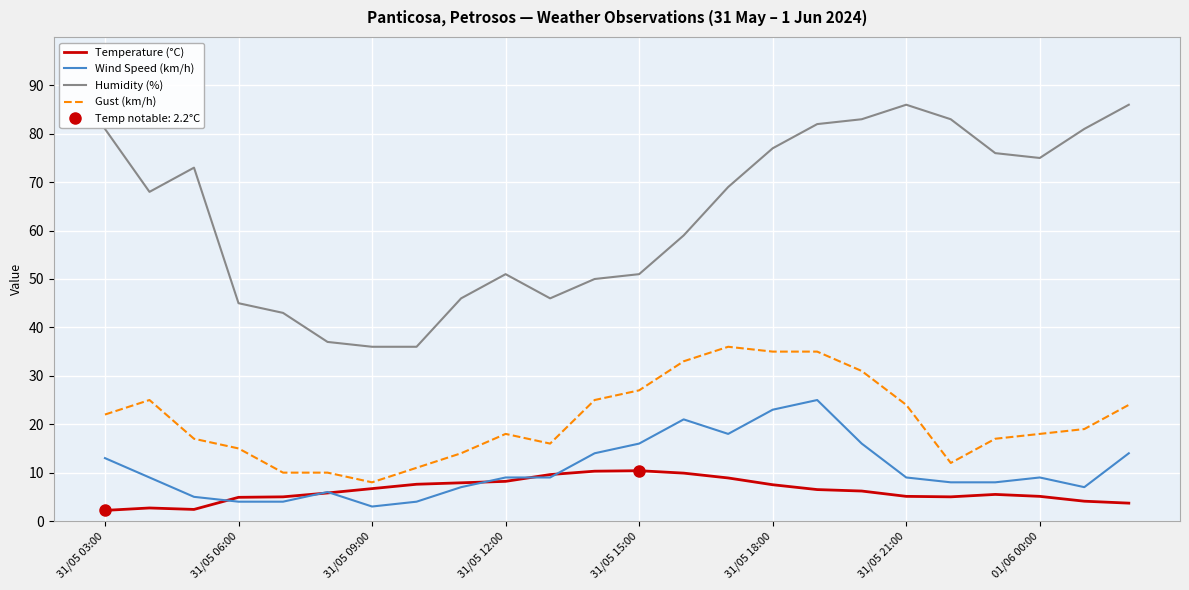

Which series changed the most between 14 and 16?

Humidity (%)